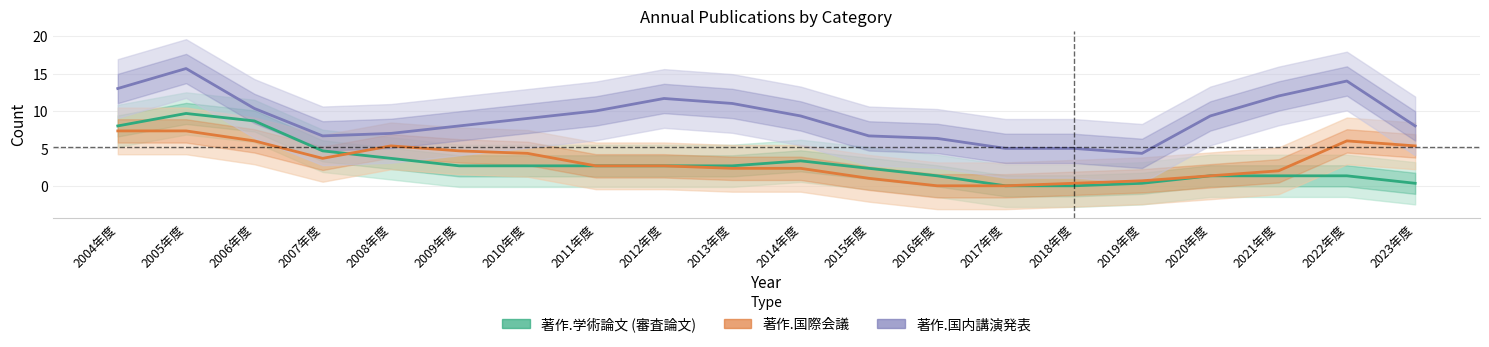

Reading left to right, transcribe all the data shown in this chart.

著作.学術論文 (審査論文): 2004年度=8.0	2005年度=9.7	2006年度=8.7	2007年度=4.7	2008年度=3.7	2009年度=2.7	2010年度=2.7	2011年度=2.7	2012年度=2.7	2013年度=2.7	2014年度=3.3	2015年度=2.3	2016年度=1.3	2017年度=0.0	2018年度=0.0	2019年度=0.3	2020年度=1.3	2021年度=1.3	2022年度=1.3	2023年度=0.3
著作.国際会議: 2004年度=7.3	2005年度=7.3	2006年度=6.0	2007年度=3.7	2008年度=5.3	2009年度=4.7	2010年度=4.3	2011年度=2.7	2012年度=2.7	2013年度=2.3	2014年度=2.3	2015年度=1.0	2016年度=0.0	2017年度=0.0	2018年度=0.3	2019年度=0.7	2020年度=1.3	2021年度=2.0	2022年度=6.0	2023年度=5.3
著作.国内講演発表: 2004年度=13.0	2005年度=15.7	2006年度=10.3	2007年度=6.7	2008年度=7.0	2009年度=8.0	2010年度=9.0	2011年度=10.0	2012年度=11.7	2013年度=11.0	2014年度=9.3	2015年度=6.7	2016年度=6.3	2017年度=5.0	2018年度=5.0	2019年度=4.3	2020年度=9.3	2021年度=12.0	2022年度=14.0	2023年度=8.0